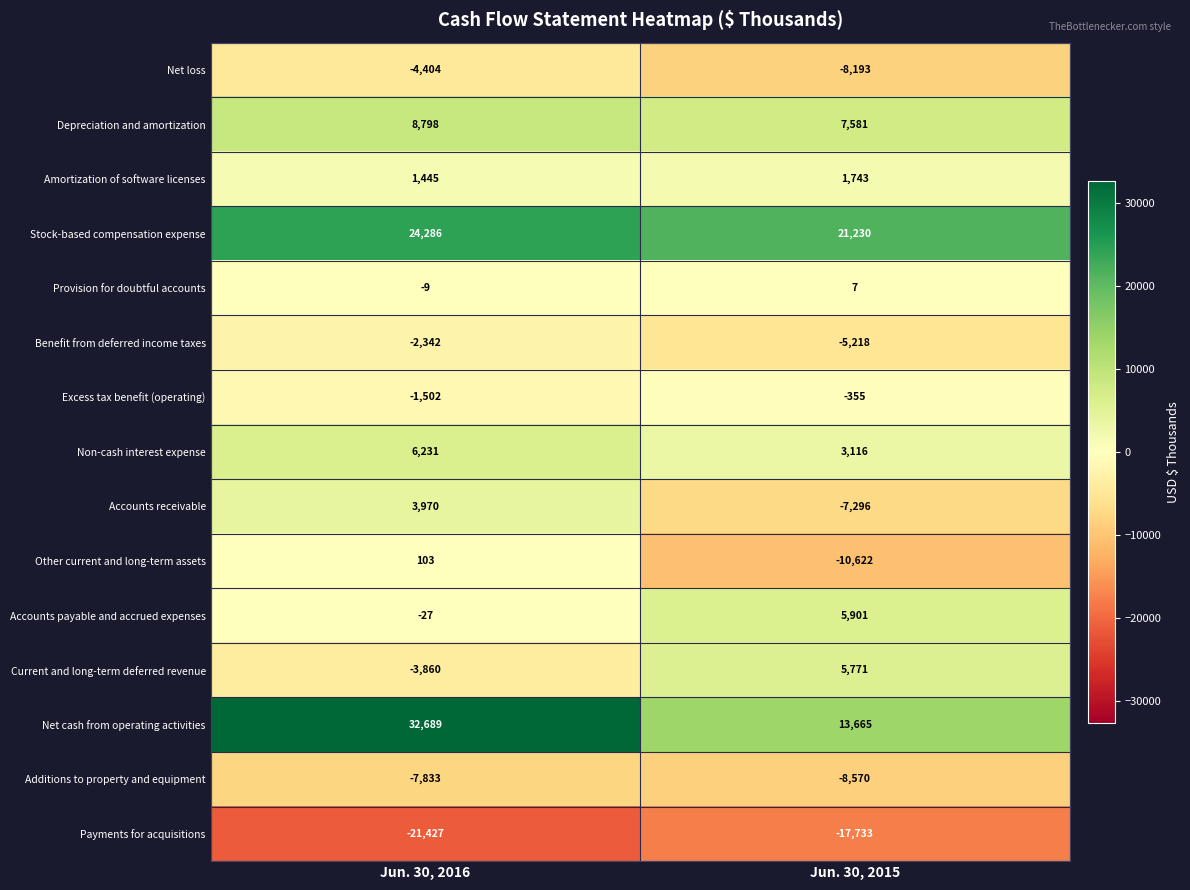

What is the difference between the maximum and minimum values in the Accounts payable and accrued expenses series?

5928